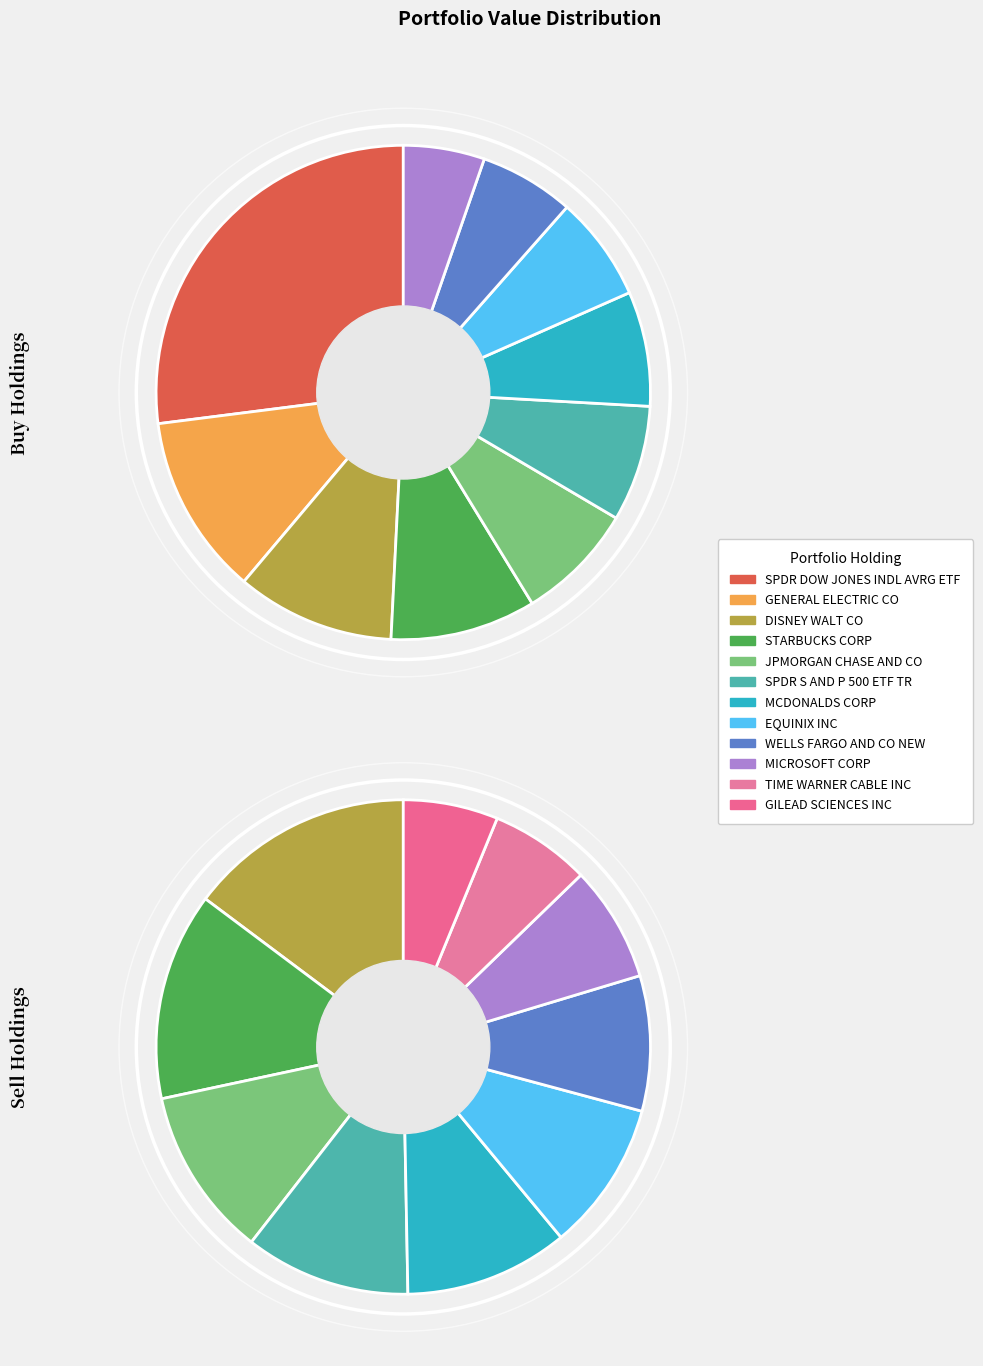

To the nearest percent, what portion does GENERAL ELECTRIC CO represent?

11%